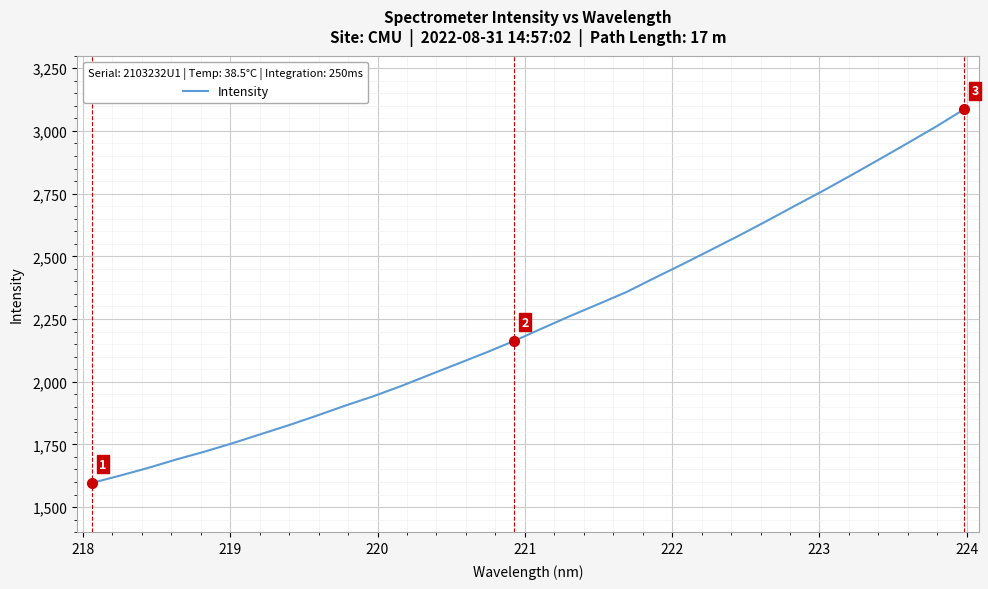

What is the minimum value shown in the chart?

1596.2